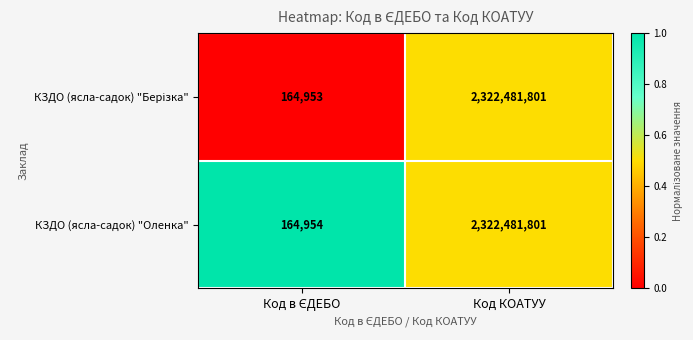

What is the greatest value displayed?

2322481801